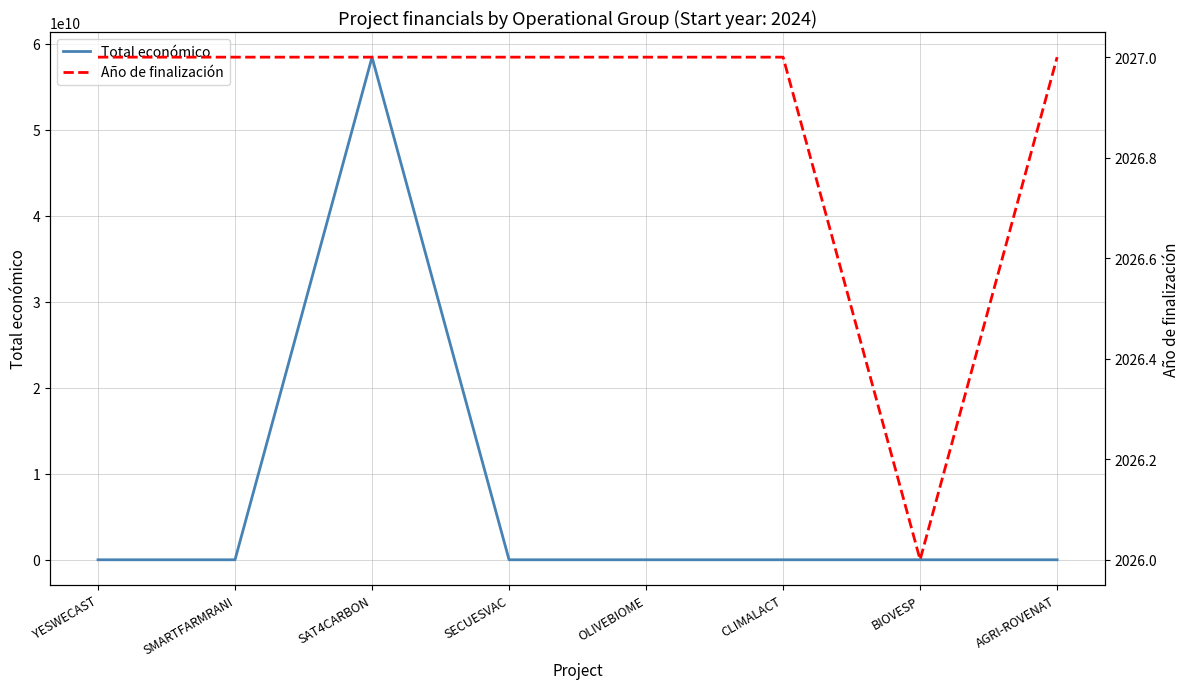

At which label is Año de finalización closest to 2026?

BIOVESP